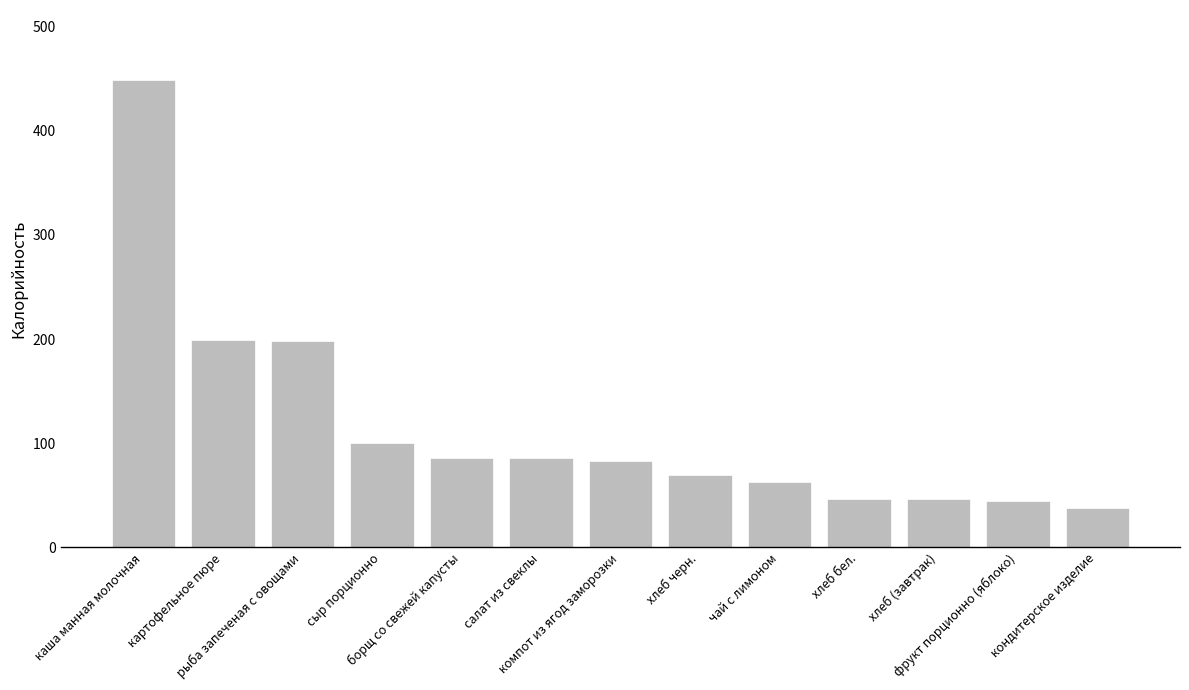

What is the value of the 13th bar from the left?

38.0